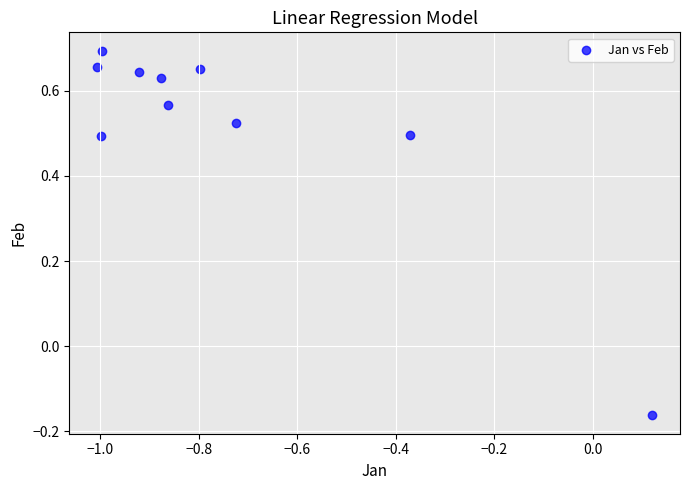

What is the range of Y values (max minus min)?

0.9